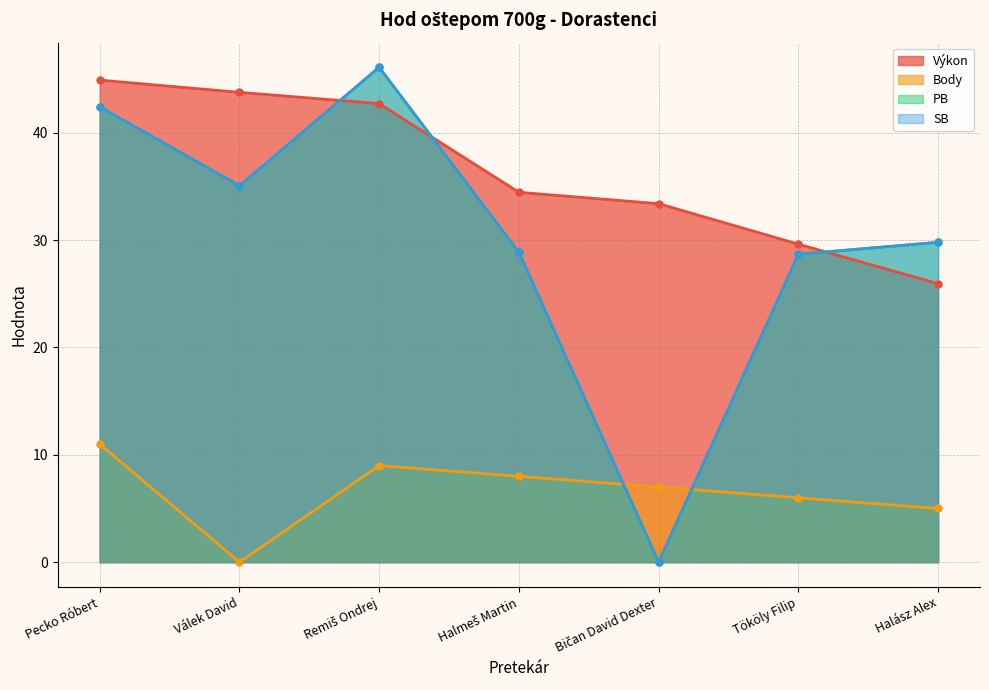

What is the difference between the second highest and second lowest values in the Body series?

4.0